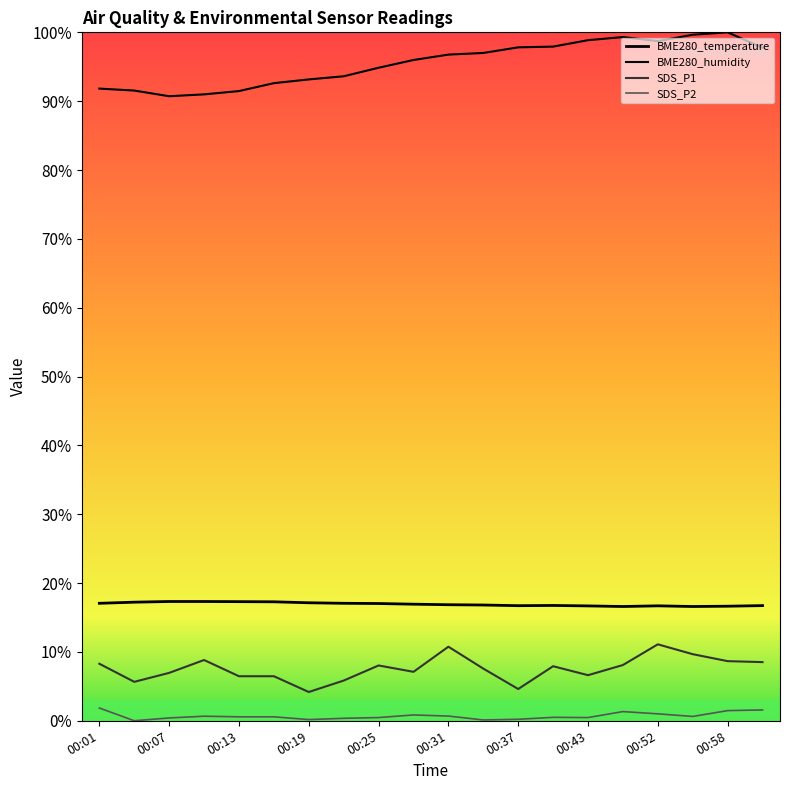

Which series has the widest spread of values?

BME280_humidity